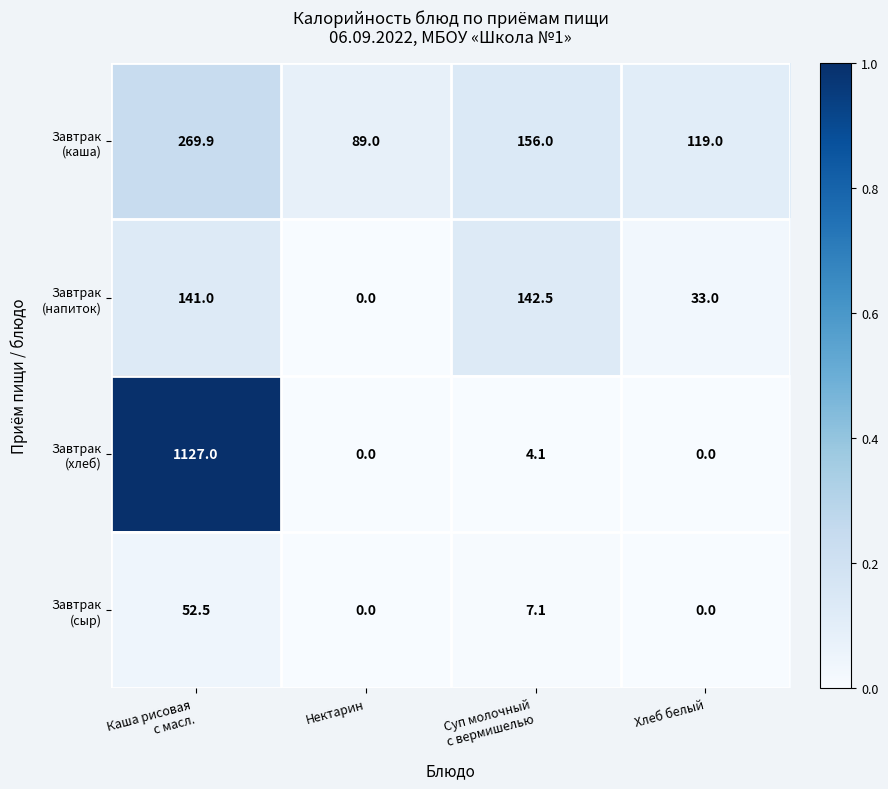

What is the spread (max minus min) of values at Хлеб белый?

119.0